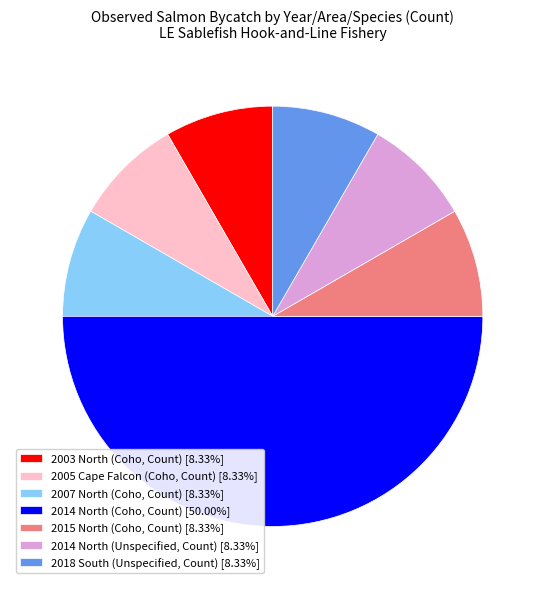

The 2003 North (Coho, Count) slice represents 8% of the pie. True or false?

True